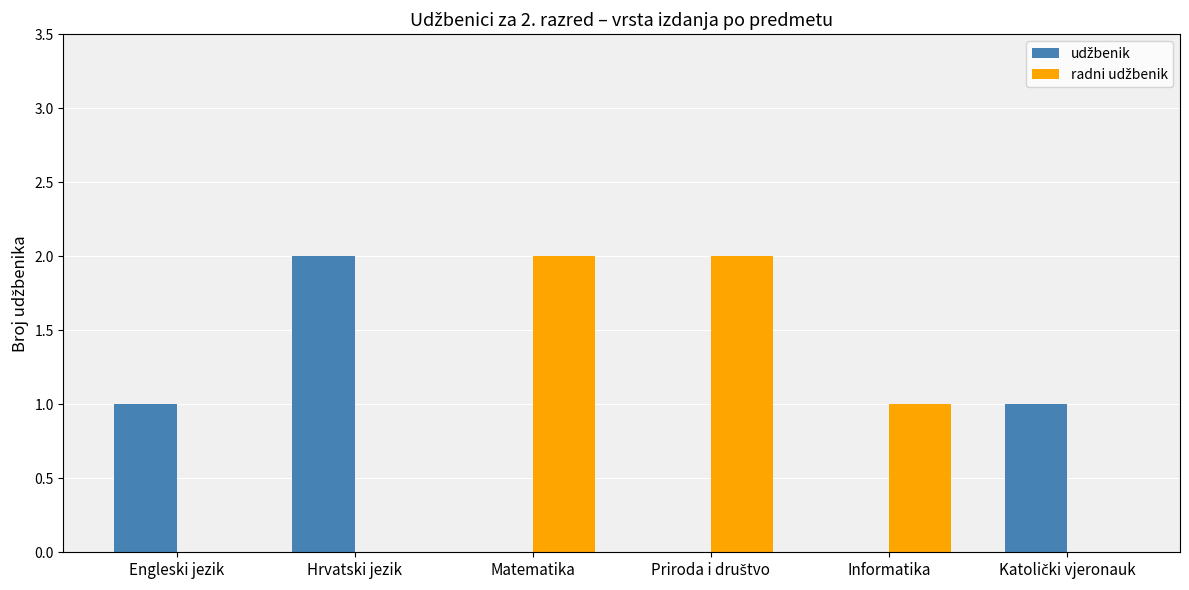

How many series are shown in this chart?

2